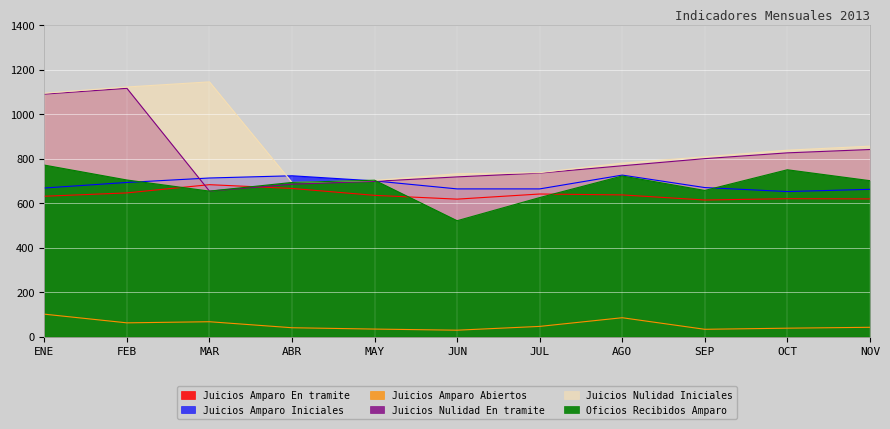

At how many categories does at least one series exceed 662?

11